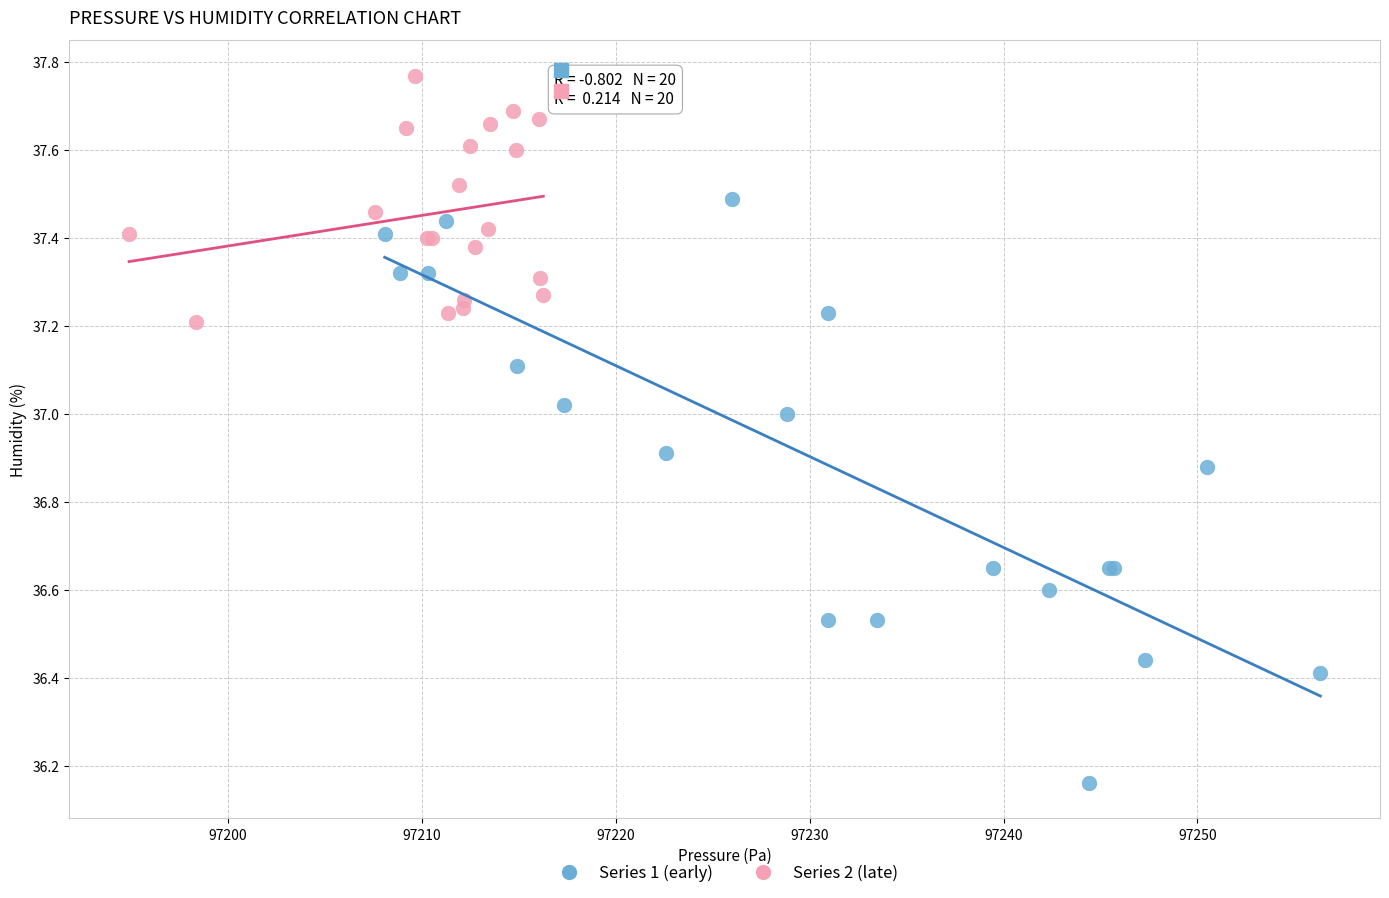

Which series reaches the minimum Y coordinate?

Series 1 (early)